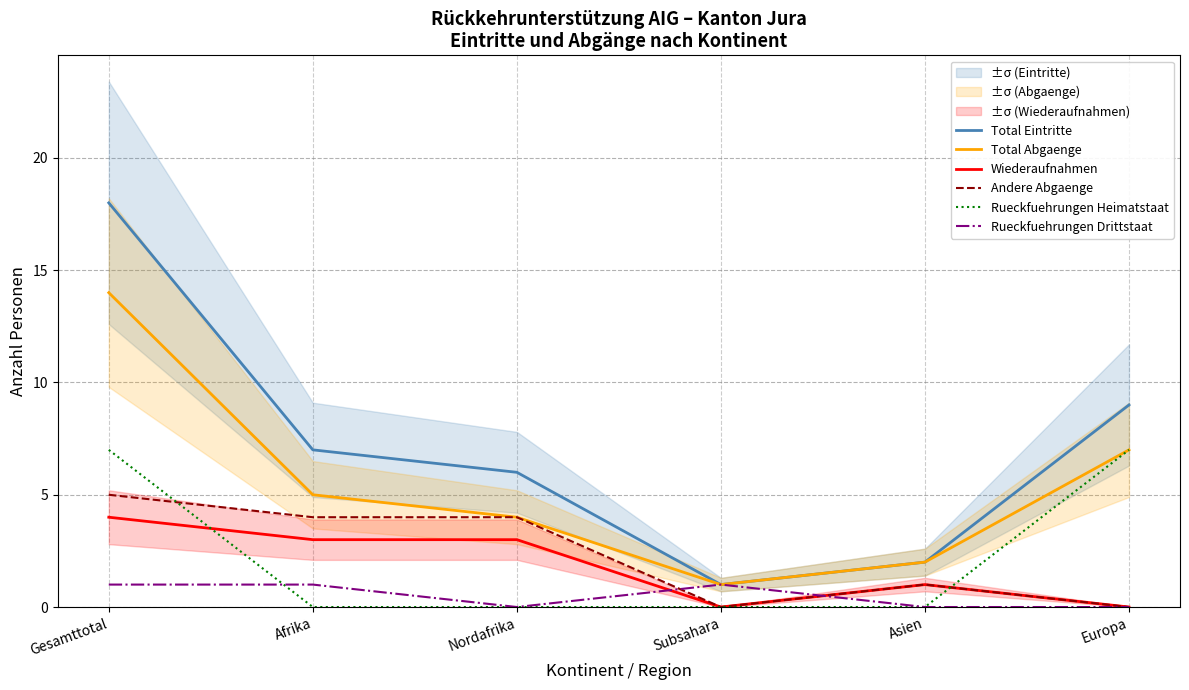

What are all the series names shown in the legend?

Total Eintritte, Total Abgaenge, Wiederaufnahmen, Andere Abgaenge, Rueckfuehrungen Heimatstaat, Rueckfuehrungen Drittstaat